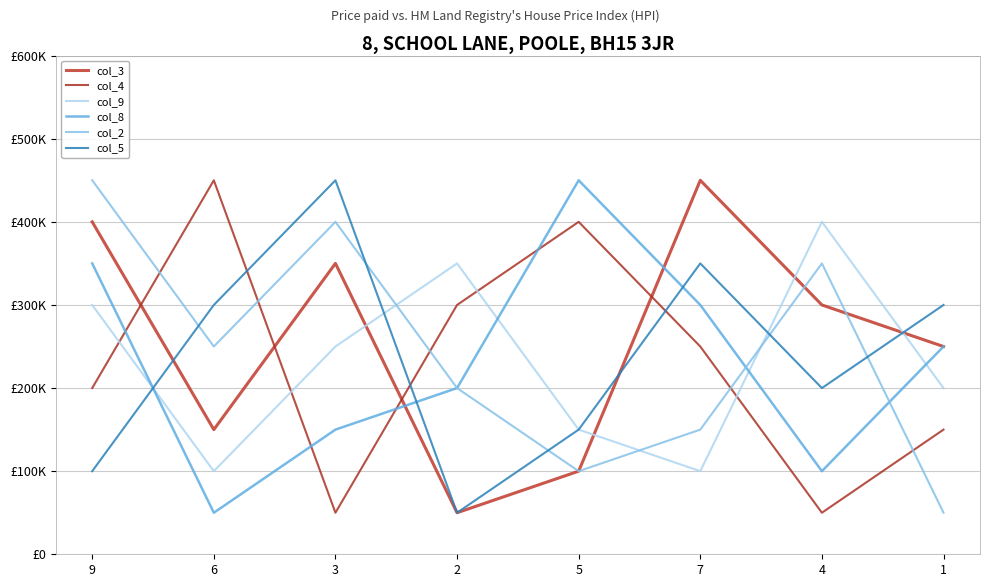

True or false: col_5 has more than 2 points higher than both neighbors.

False